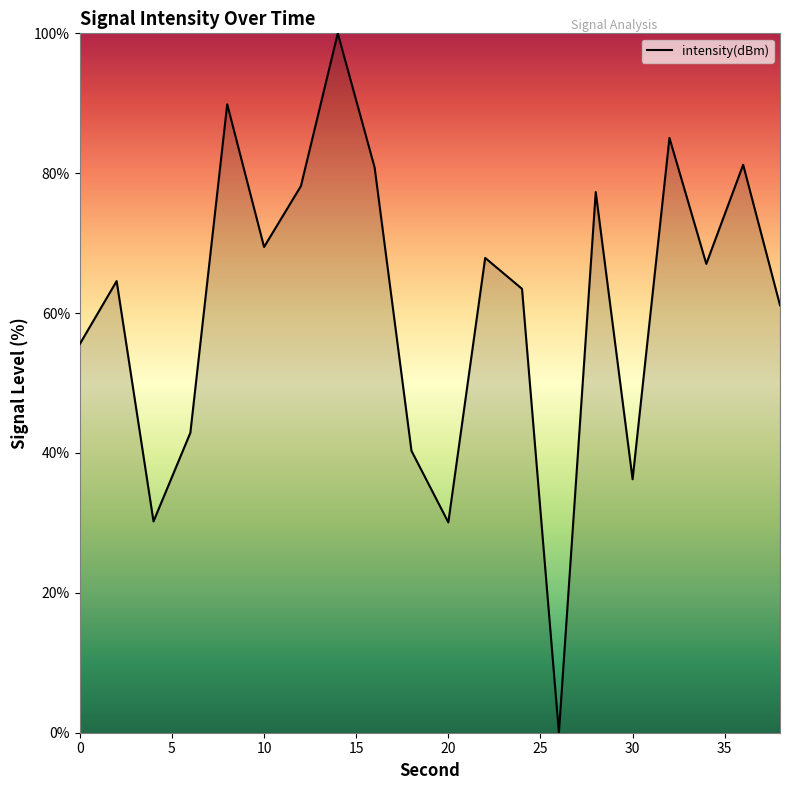

What is the greatest value displayed?

100.0